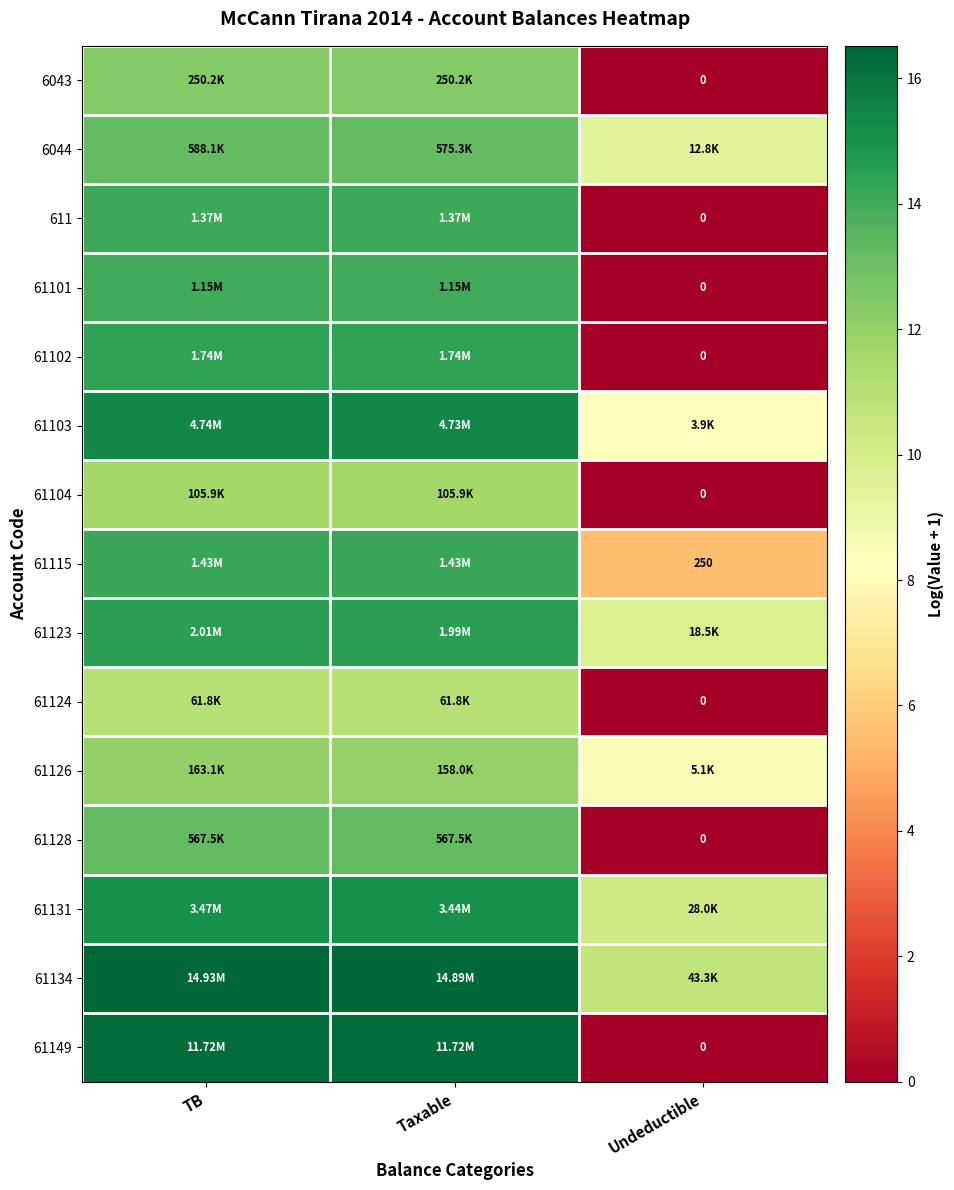

How many values in the 6043 series are below 12?

1